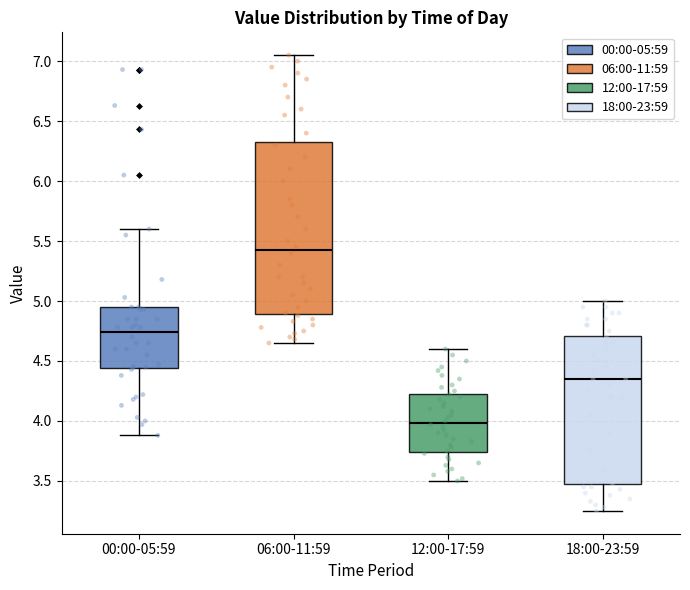

Where does the median line of the box for 06:00-11:59 sit on the y-axis? The values are not printed on the chart, so give them approximately, as read against the axis.

5.45